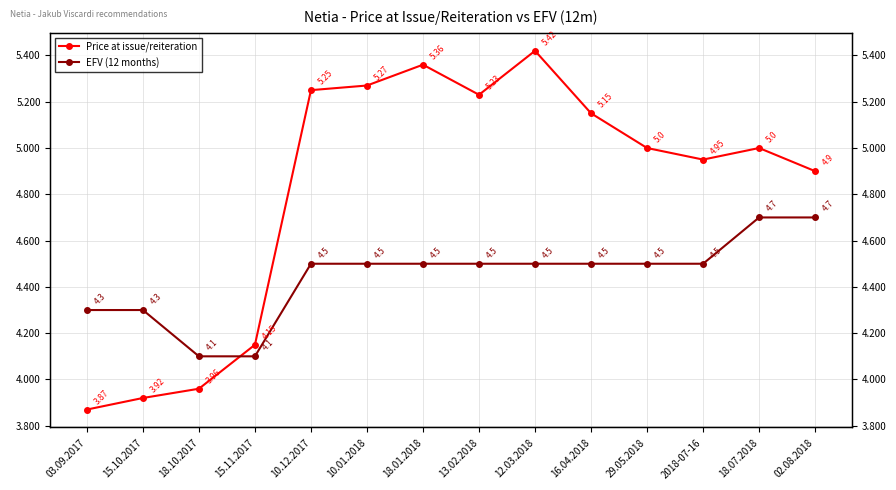

The Price at issue/reiteration series shows 5.0 at 2018-07-16. True or false?

True